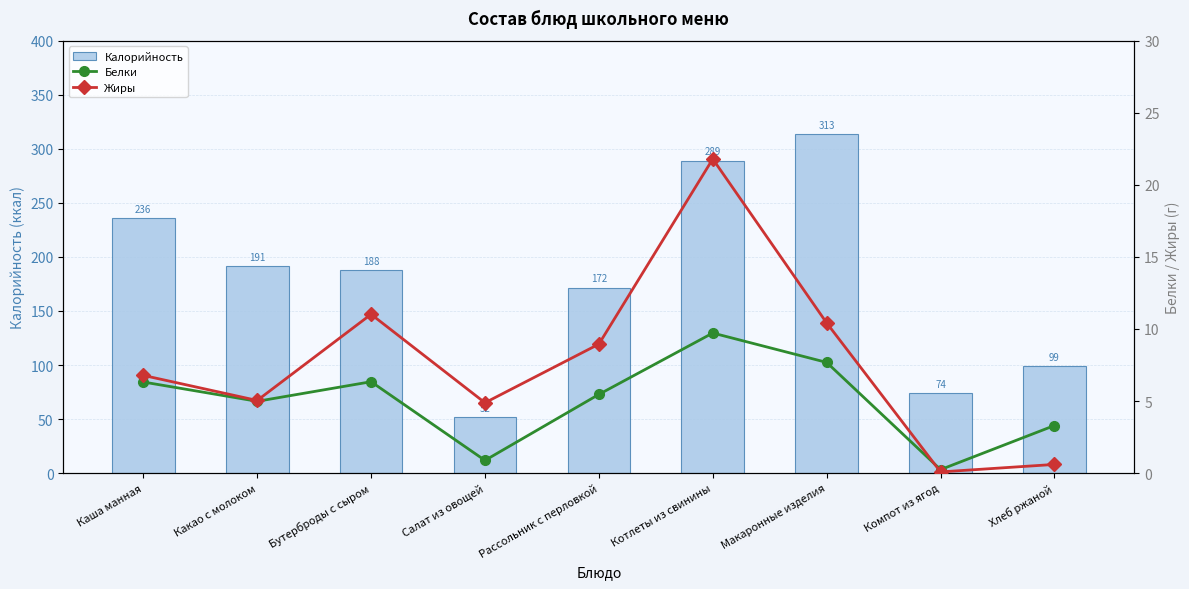

Which category has the lowest value in the Белки series?

Компот из ягод